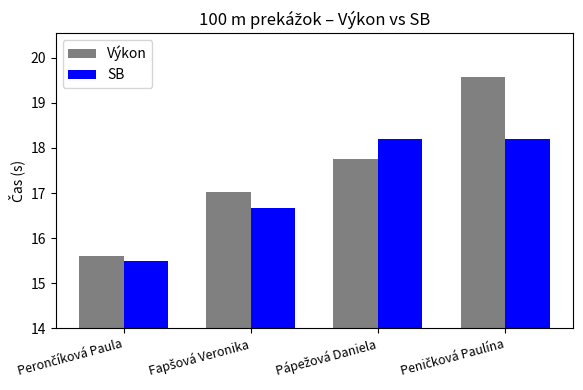

How many distinct data groups are displayed?

2